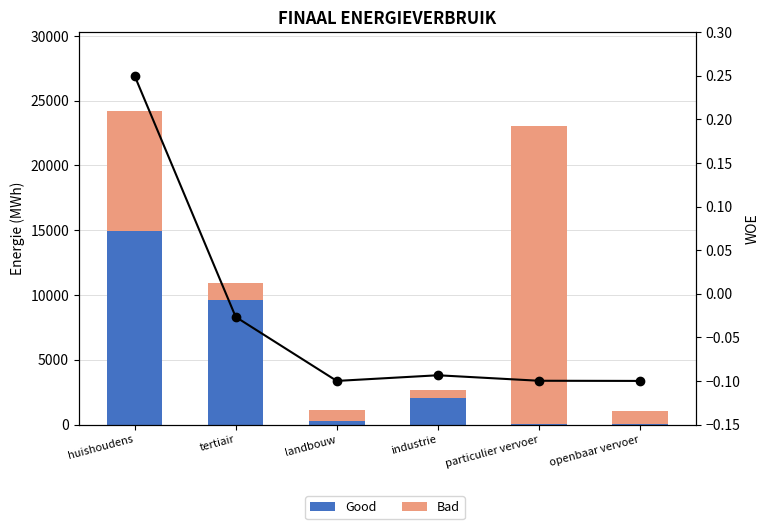

Is the value of Bad at tertiair greater than the value of Good at tertiair?

No